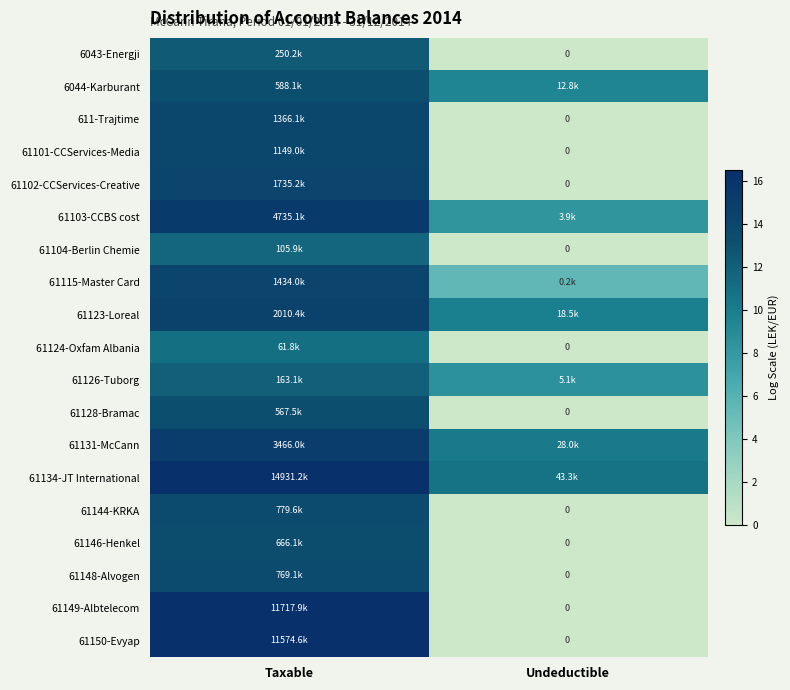

Read the 61102-CCServices-Creative value at Taxable.

14.4